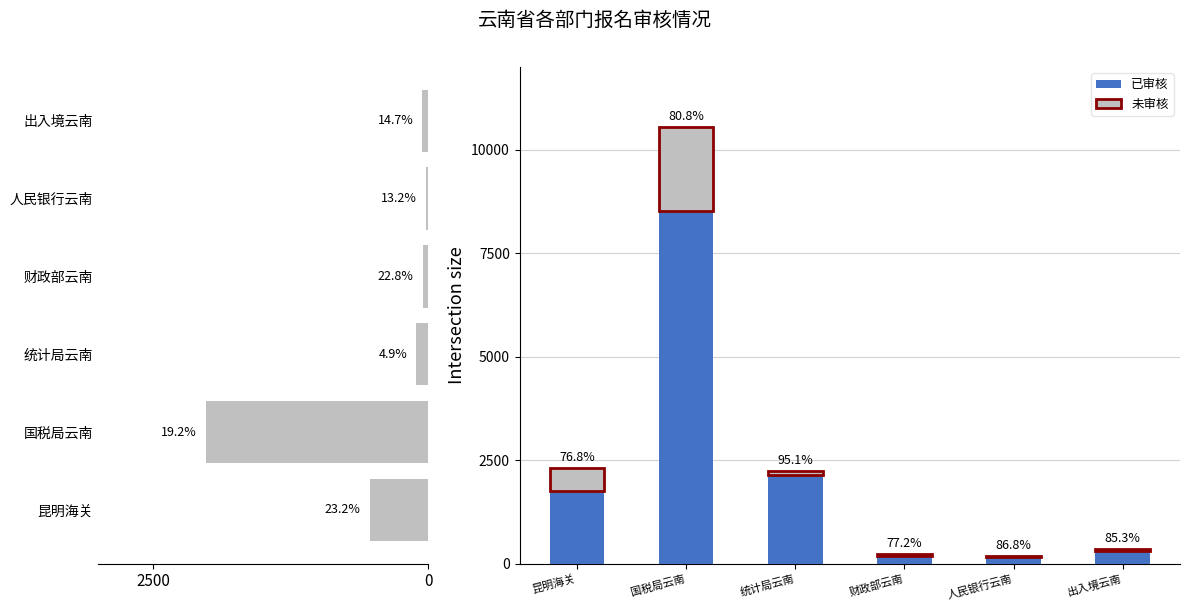

Rank the series by their average value, from highest to lowest.

已审核, 未审核